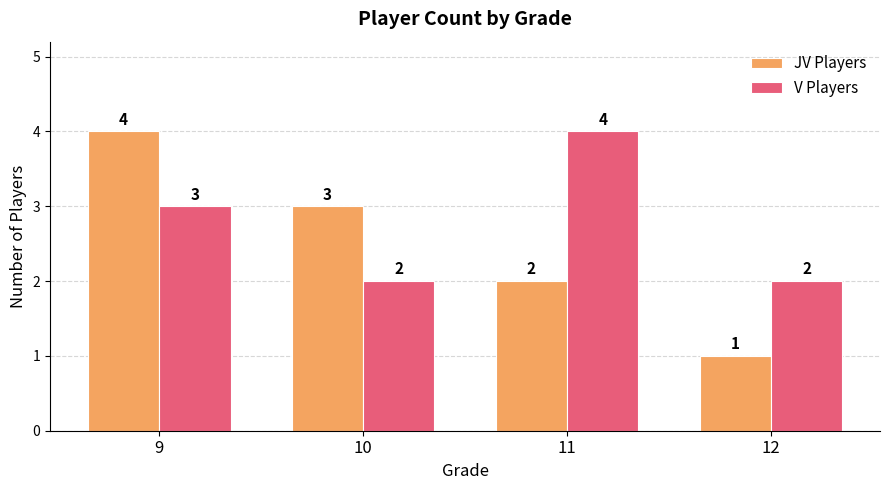

Reading right to left, transcribe all the data shown in this chart.

JV Players: 12=1	11=2	10=3	9=4
V Players: 12=2	11=4	10=2	9=3